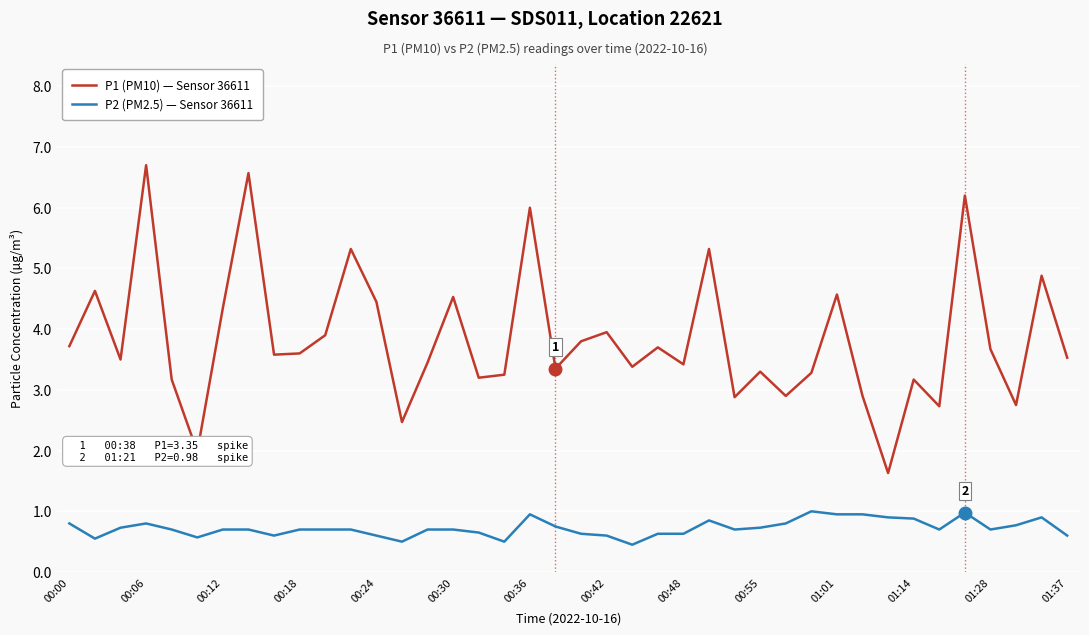

Which series has the widest spread of values?

P1 (PM10) — Sensor 36611